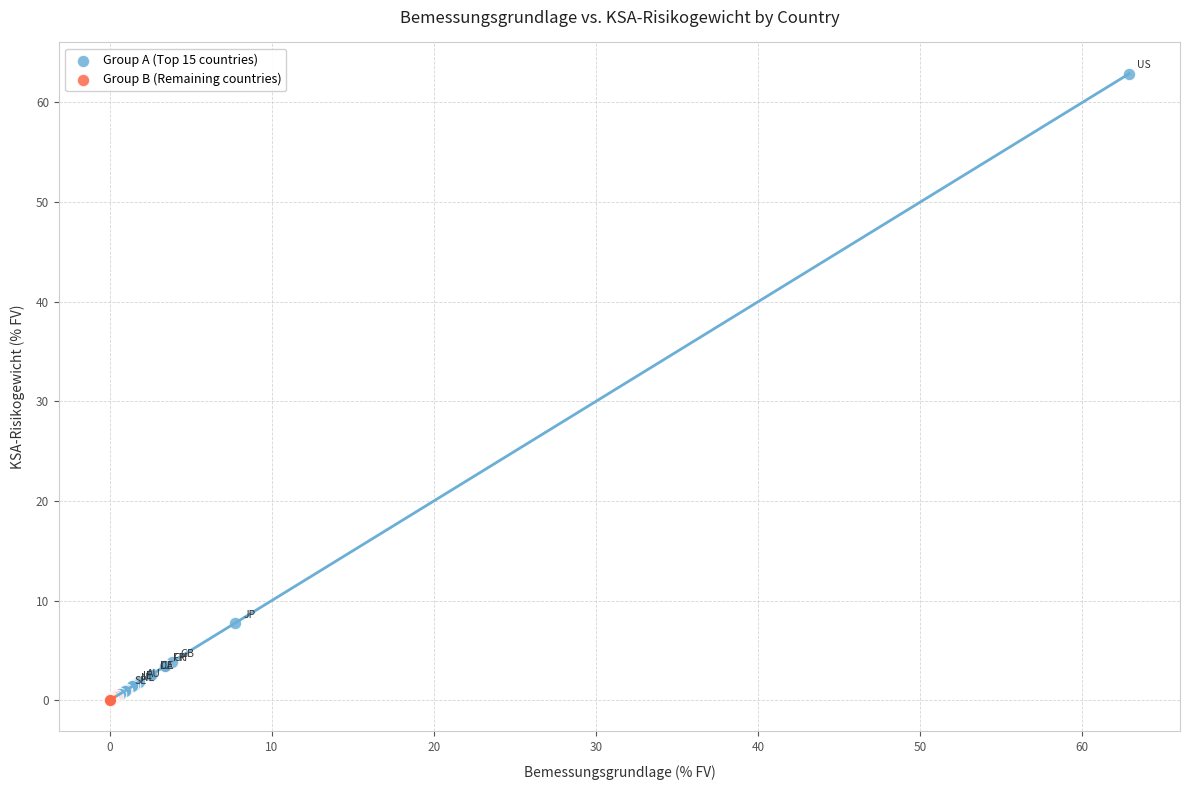

What are all the series names shown in the legend?

Group A (Top 15 countries), Group B (Remaining countries)